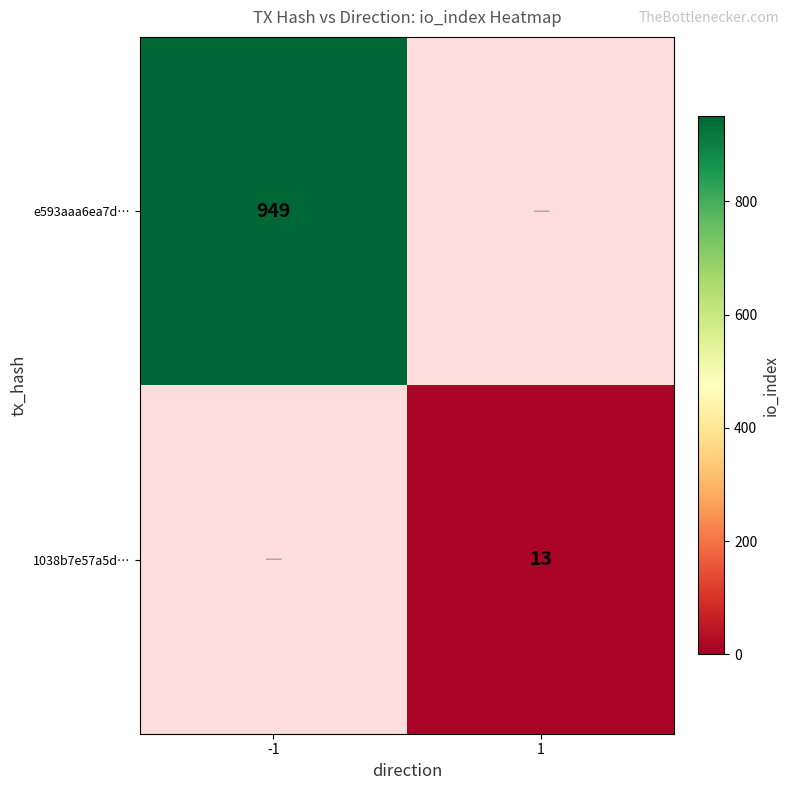

Which category has the highest value across all series?

-1